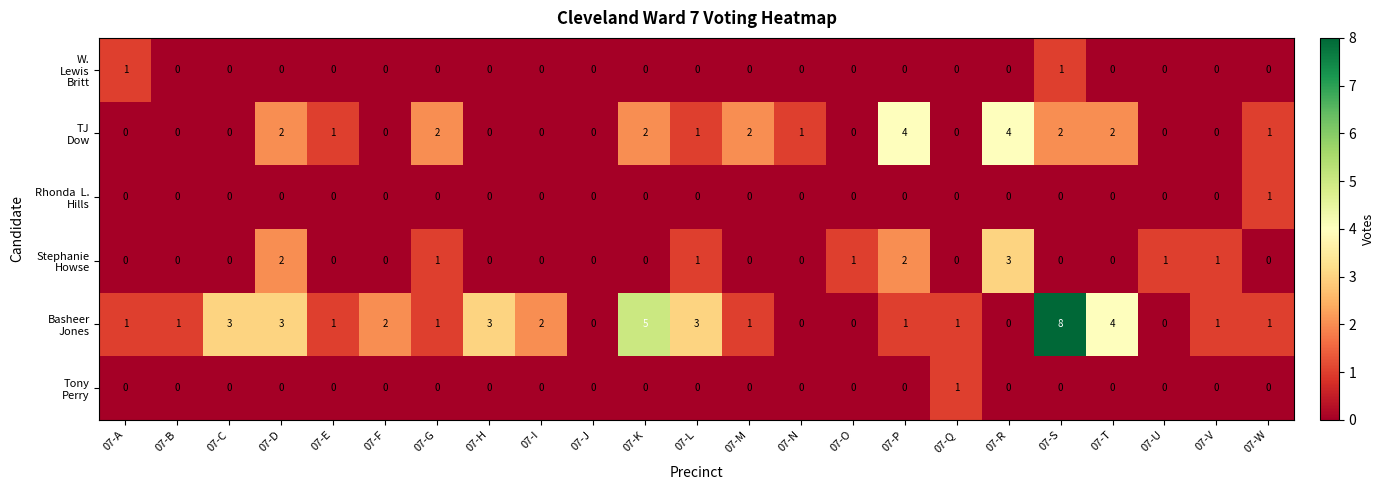

Which label corresponds to the largest value in the chart?

07-S